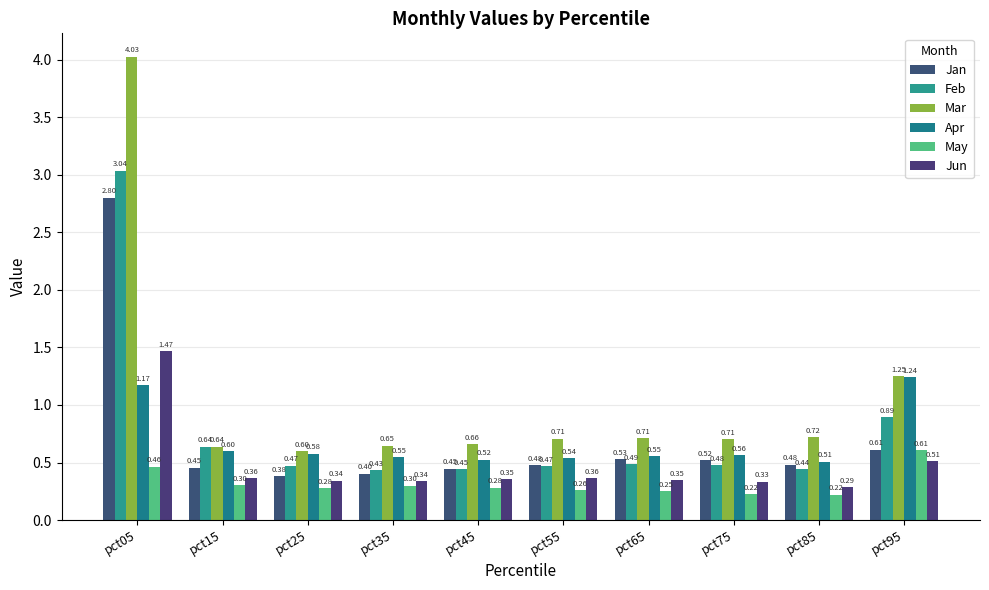

Reading left to right, extract all data points from this chart.

Jan: 2.8	0.5	0.4	0.4	0.4	0.5	0.5	0.5	0.5	0.6
Feb: 3.0	0.6	0.5	0.4	0.4	0.5	0.5	0.5	0.4	0.9
Mar: 4.0	0.6	0.6	0.6	0.7	0.7	0.7	0.7	0.7	1.3
Apr: 1.2	0.6	0.6	0.5	0.5	0.5	0.6	0.6	0.5	1.2
May: 0.5	0.3	0.3	0.3	0.3	0.3	0.2	0.2	0.2	0.6
Jun: 1.5	0.4	0.3	0.3	0.4	0.4	0.3	0.3	0.3	0.5